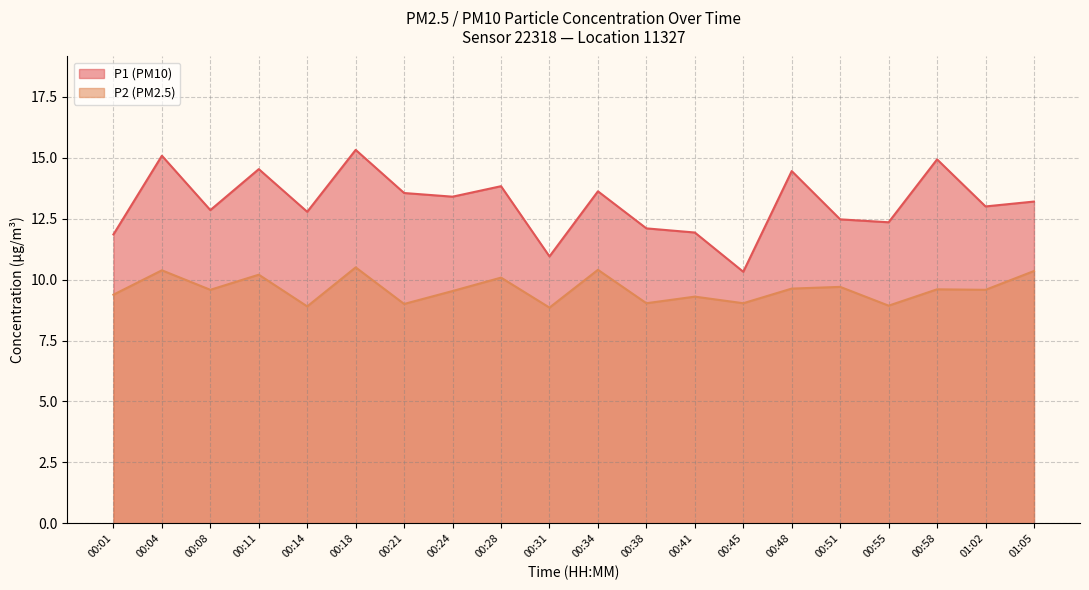

Reading left to right, list all the values displayed in this chart.

P1: 11.8	15.1	12.8	14.5	12.8	15.3	13.6	13.4	13.8	10.9	13.6	12.1	11.9	10.3	14.4	12.5	12.3	14.9	13.0	13.2
P2: 9.4	10.4	9.6	10.2	8.9	10.5	9.0	9.5	10.1	8.8	10.4	9.0	9.3	9.0	9.6	9.7	8.9	9.6	9.6	10.3